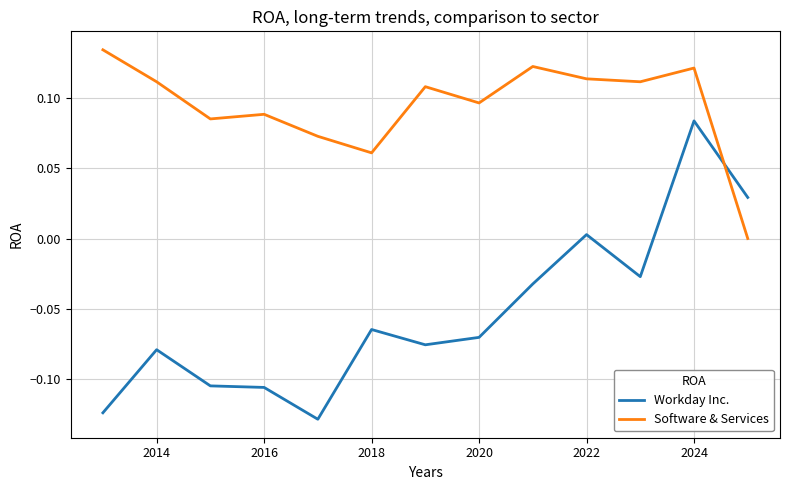

List the series in order of their peak value, lowest first.

Workday Inc., Software & Services